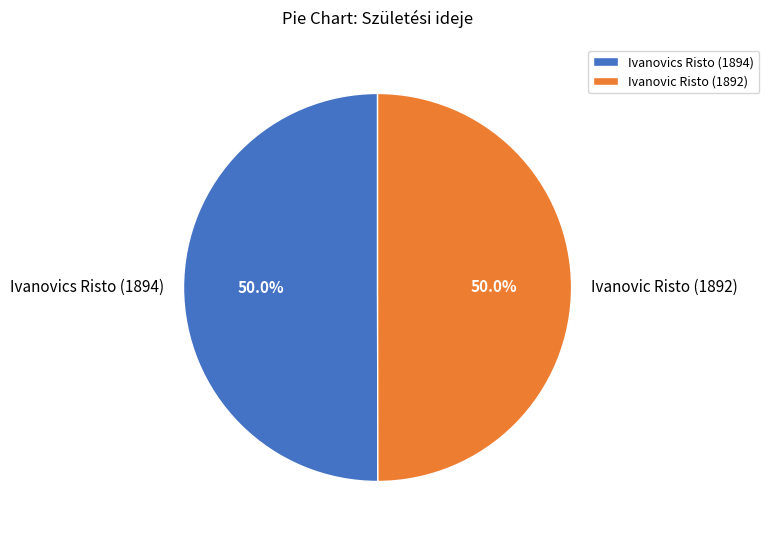

Approximately how many times larger is the value at Ivanovic Risto (1892) compared to Ivanovics Risto (1894)?

1.0